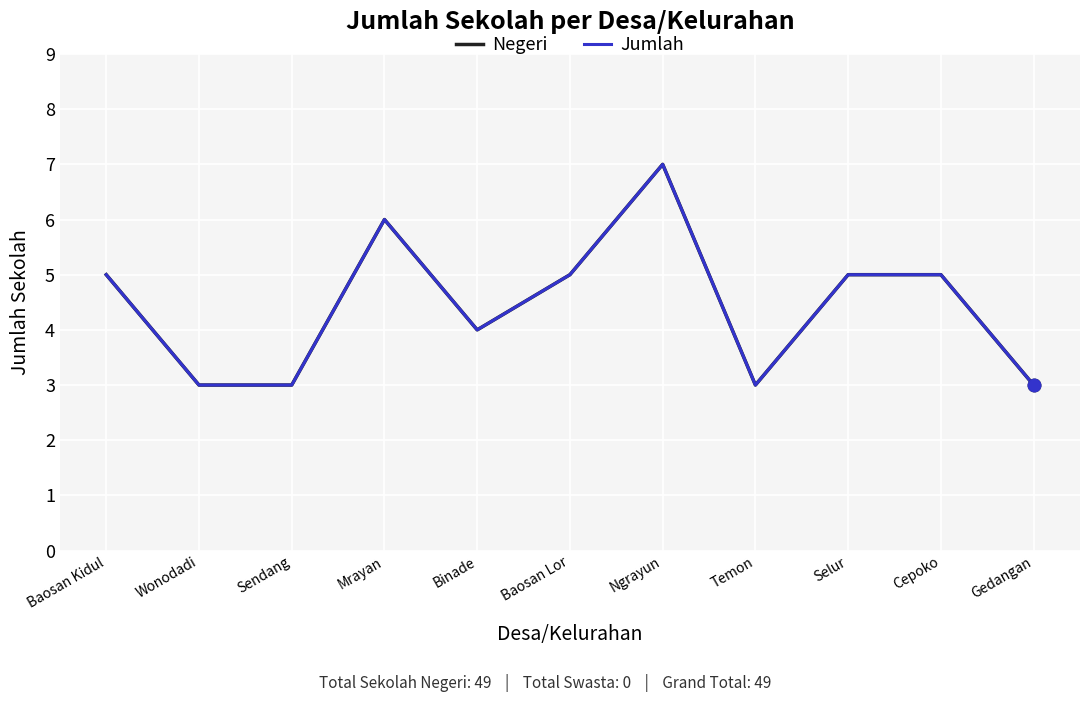

Which series changed the most between Mrayan and Ngrayun?

Negeri